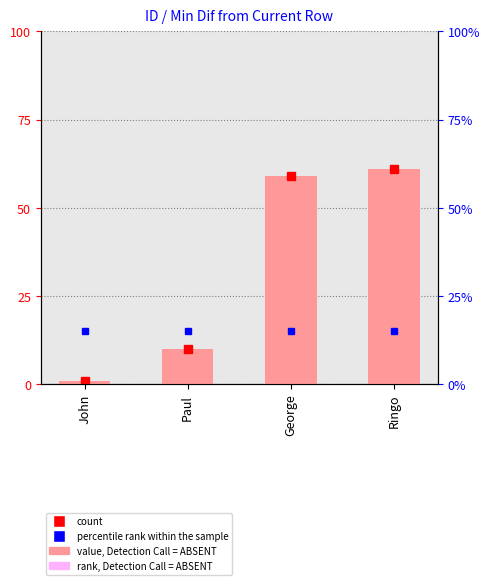

What is the sum of the values at Paul and George?

69